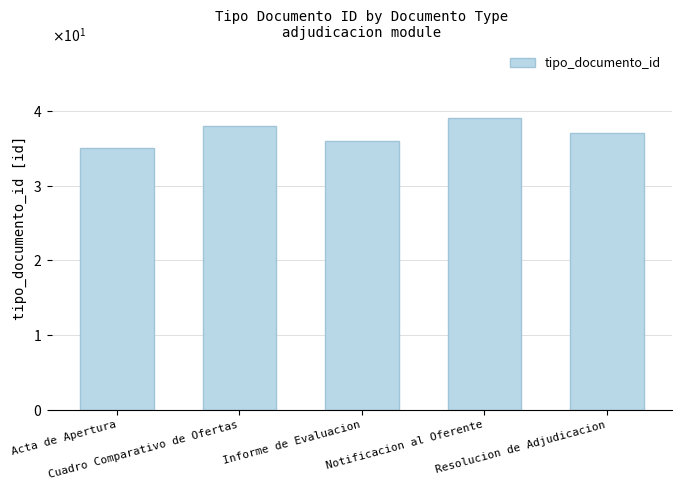

What is the difference between the values at Cuadro Comparativo de Ofertas and Acta de Apertura?

3